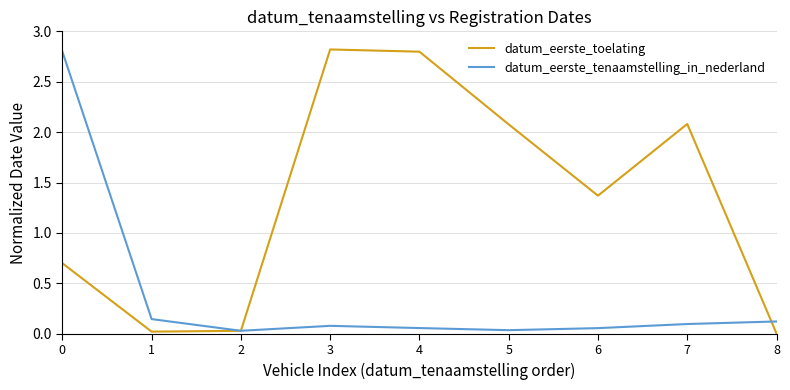

Rank the series at 4 from lowest to highest value.

datum_eerste_tenaamstelling_in_nederland, datum_eerste_toelating